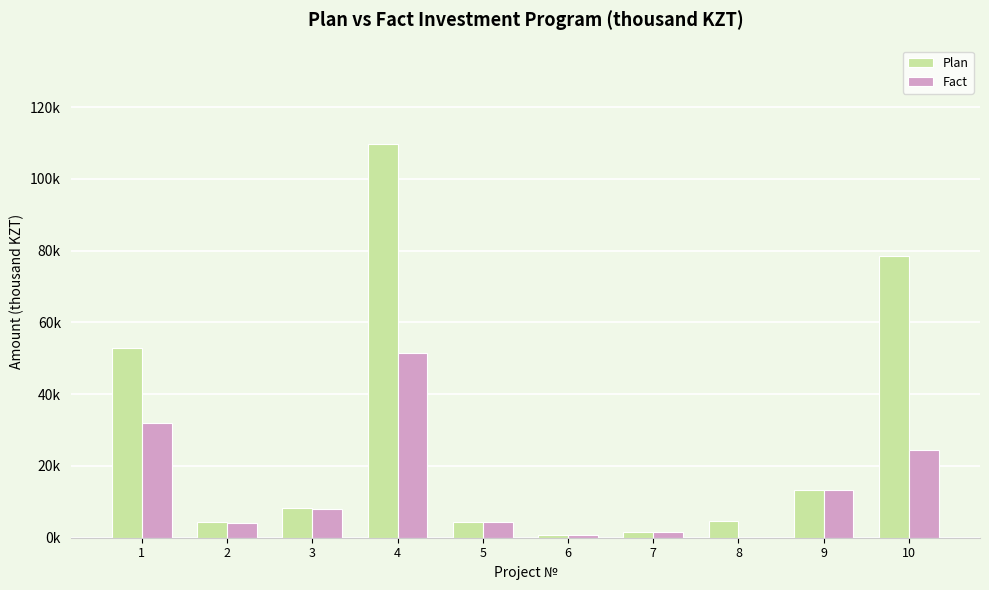

What are all the series names shown in the legend?

Plan, Fact